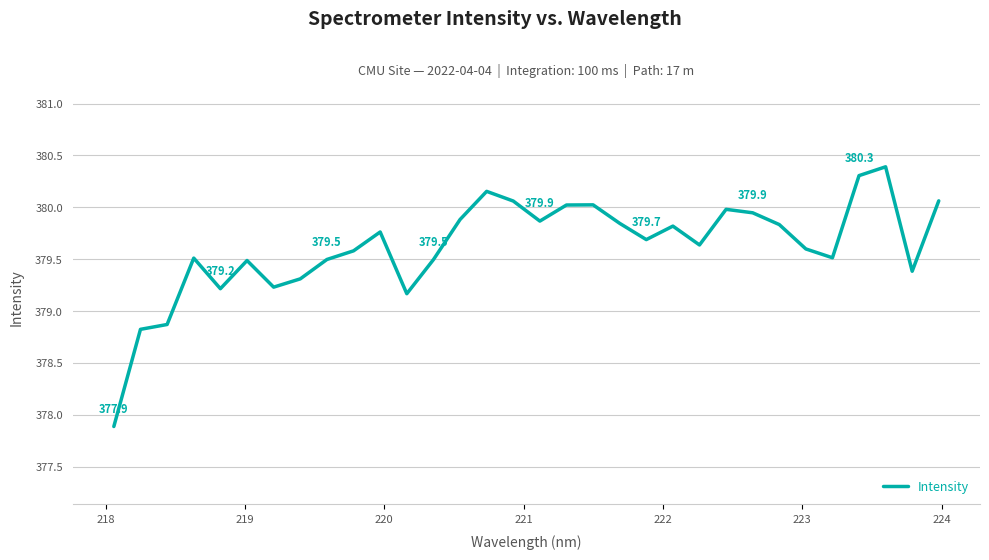

What is the greatest value displayed?

380.4